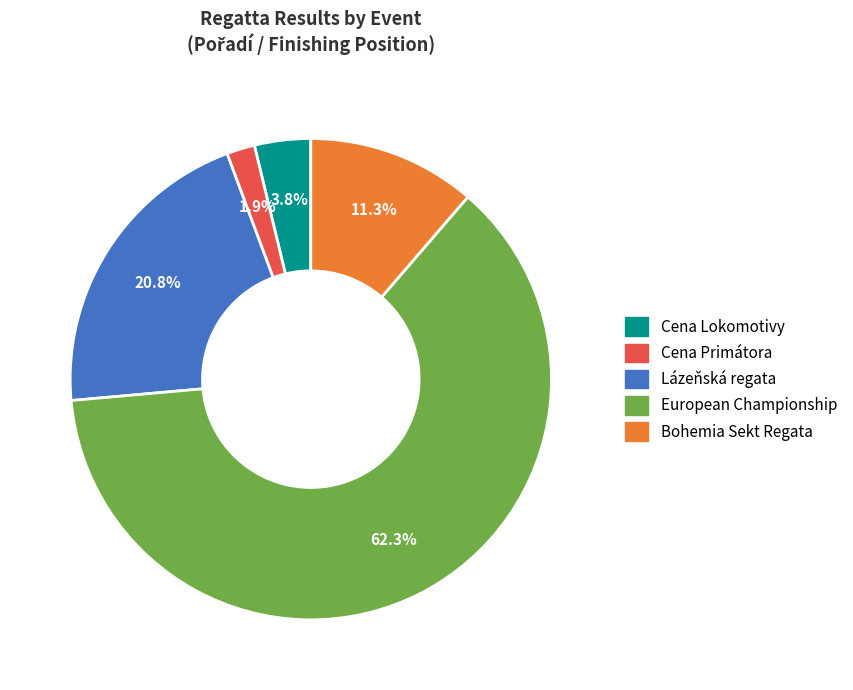

Rank the categories by value from lowest to highest.

Cena Primátora, Cena Lokomotivy, Bohemia Sekt Regata, Lázeňská regata, European Championship